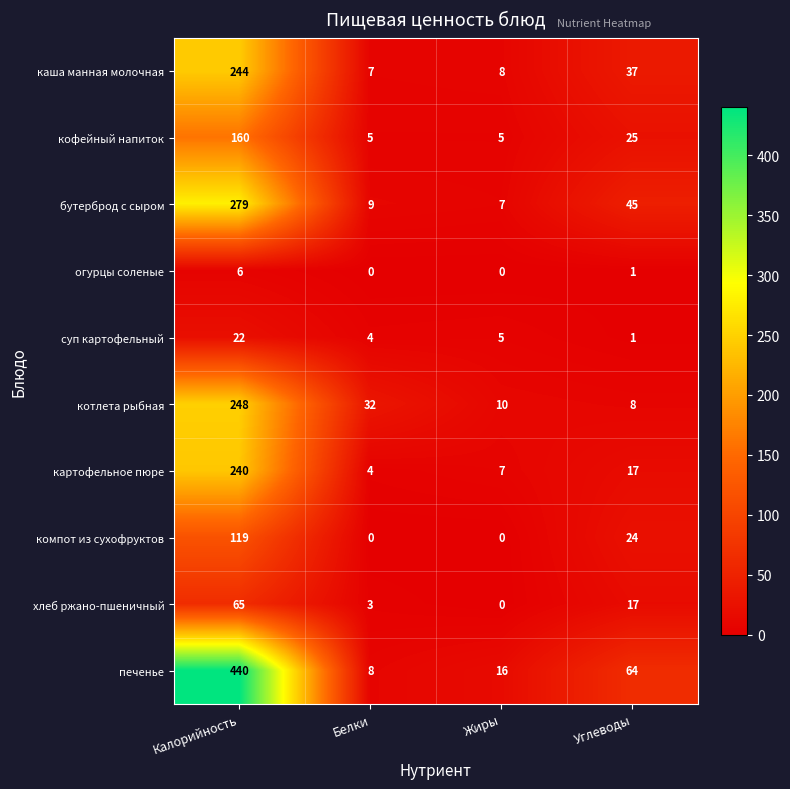

At which category is the sum across all series the highest?

Калорийность